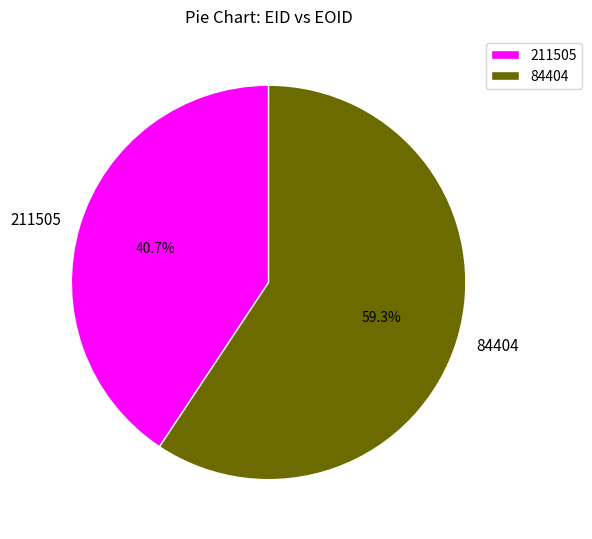

Is 211505 the majority of the pie?

No